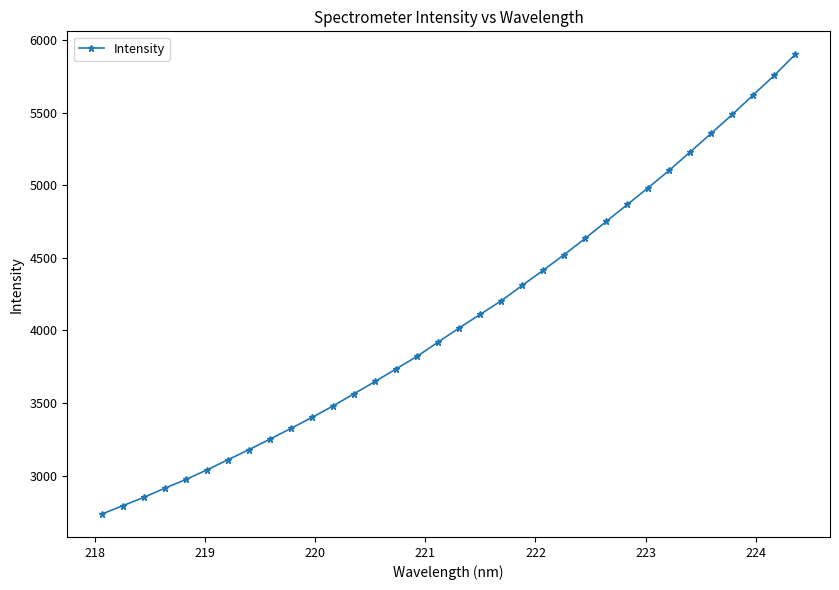

What is the greatest value displayed?

5901.4